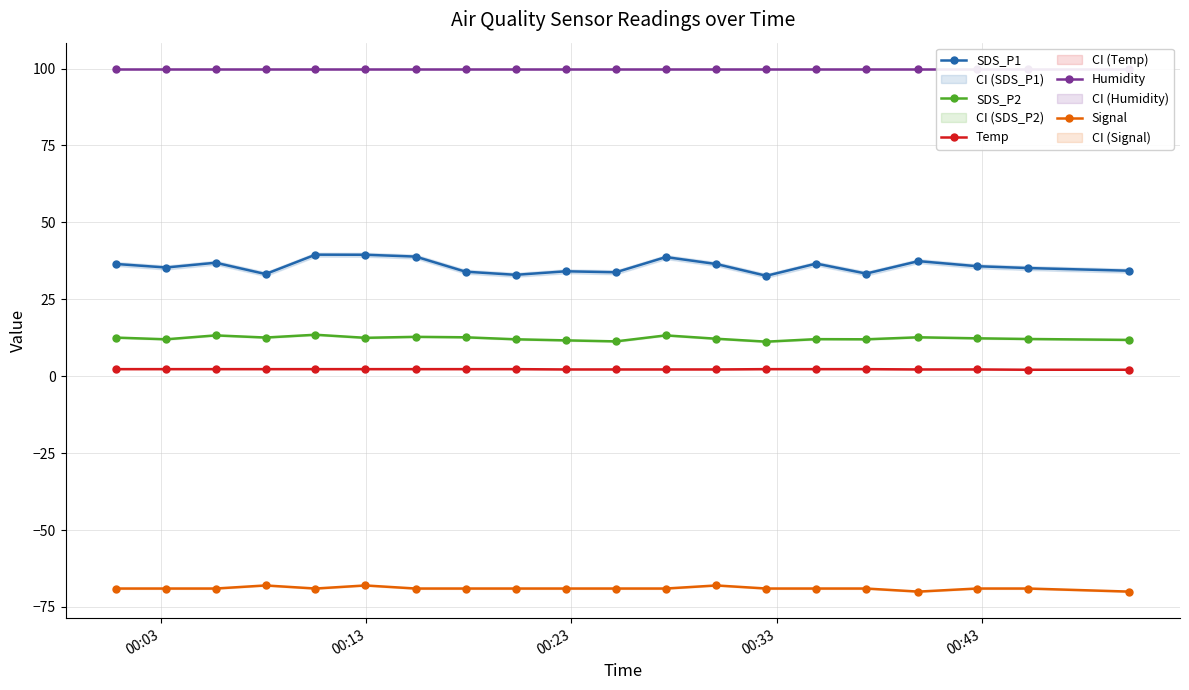

Which series has the widest spread of values?

SDS_P1